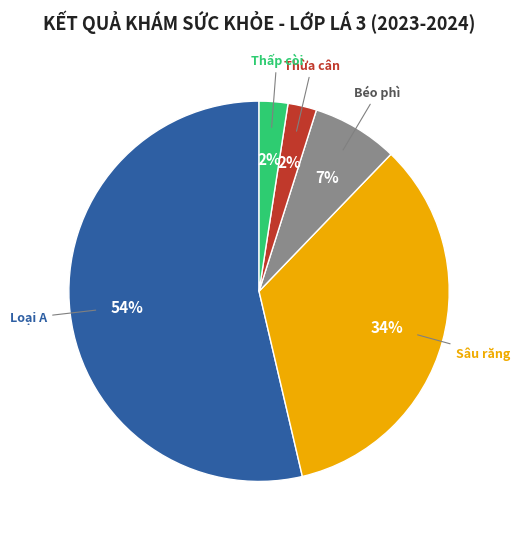

To the nearest percent, what is the average slice percentage?

20%